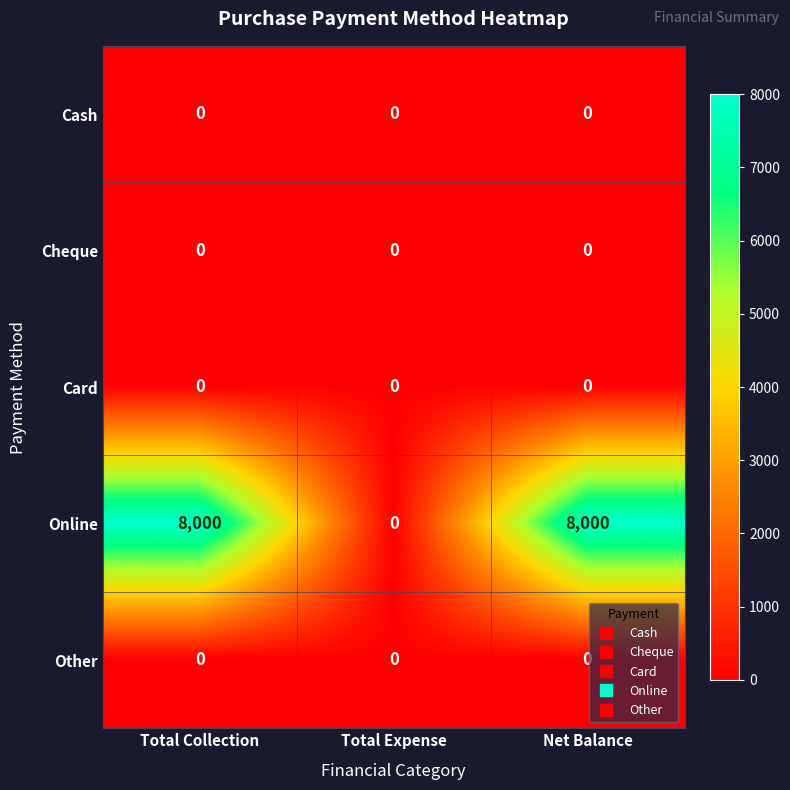

Which series changed the most between Total Collection and Total Expense?

Online